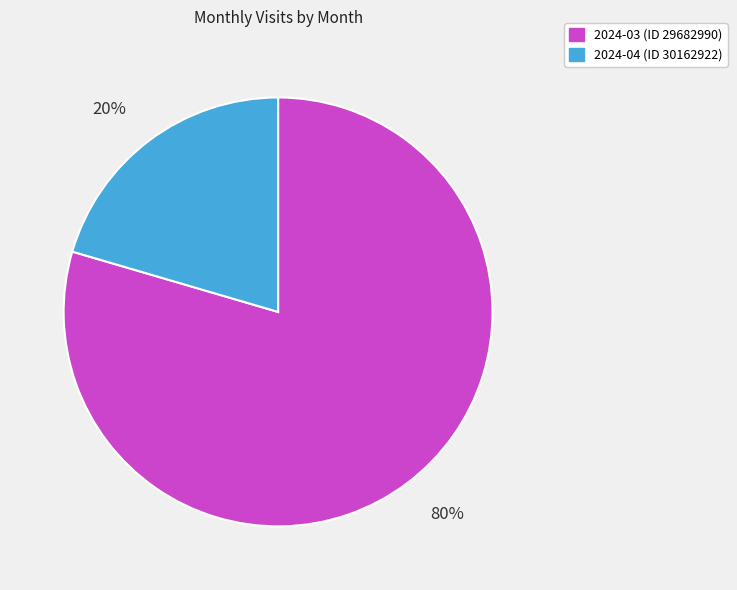

Which slice represents more than half of the pie?

2024-03 (ID 29682990)